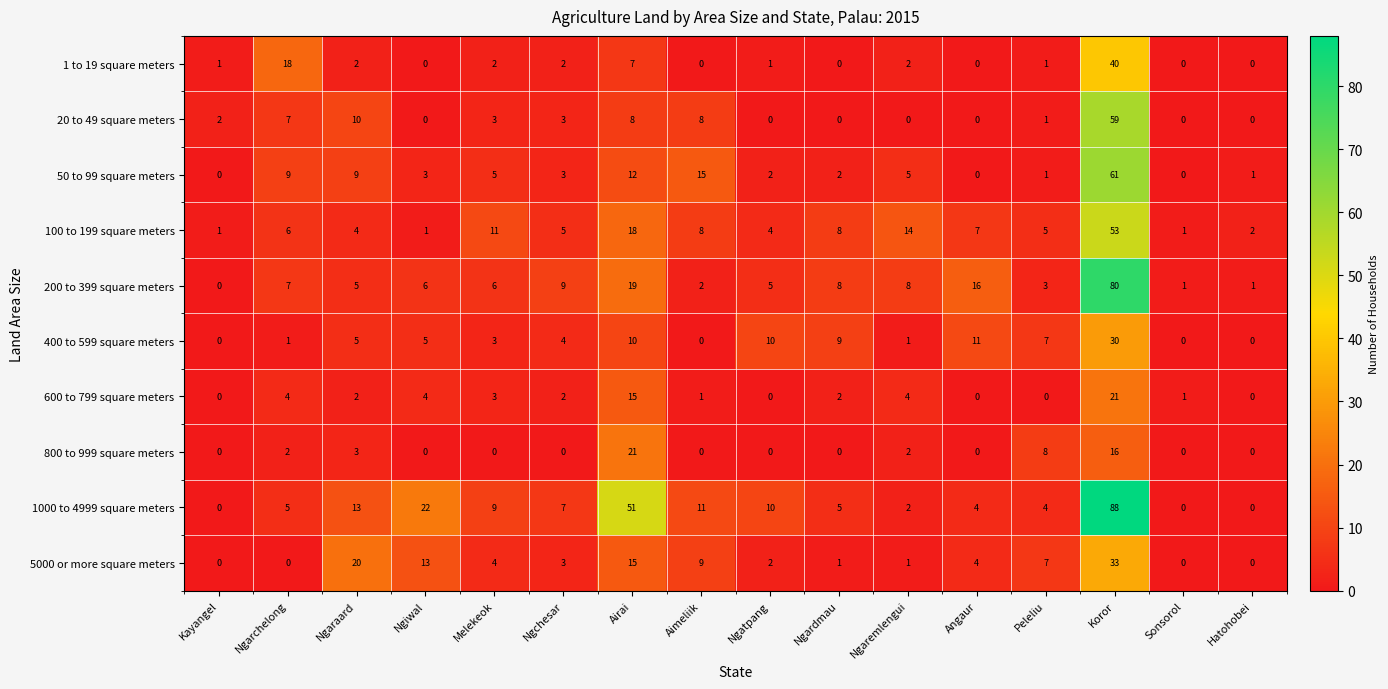

Rank the series at Koror from highest to lowest value.

1000 to 4999 square meters, 200 to 399 square meters, 50 to 99 square meters, 20 to 49 square meters, 100 to 199 square meters, 1 to 19 square meters, 5000 or more square meters, 400 to 599 square meters, 600 to 799 square meters, 800 to 999 square meters